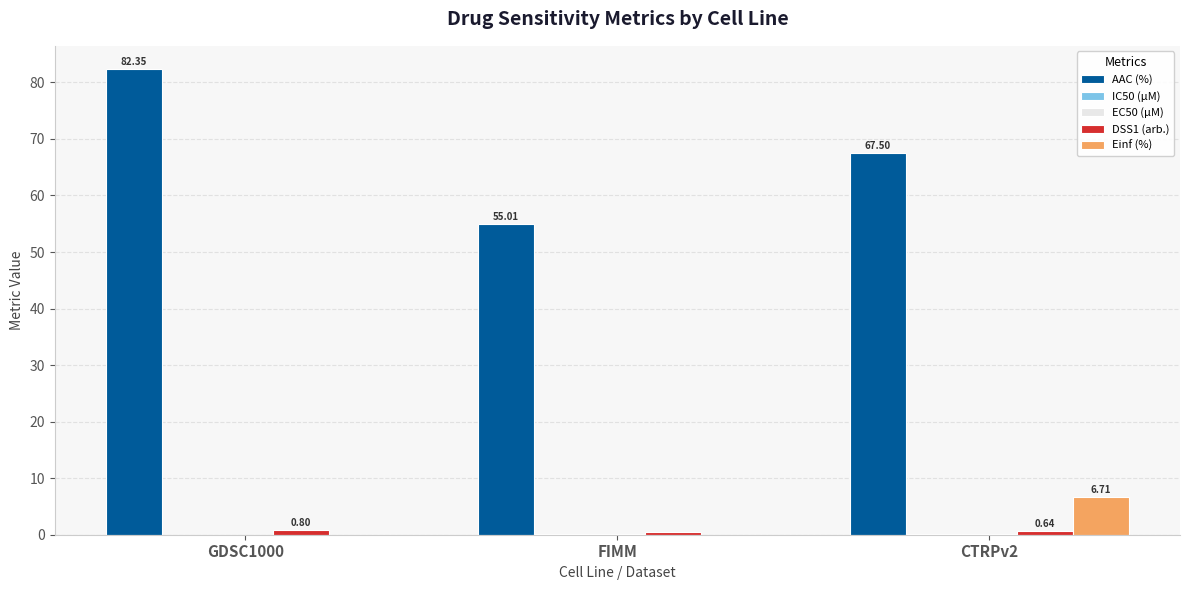

What is the sum of all AAC (%) values?

204.9